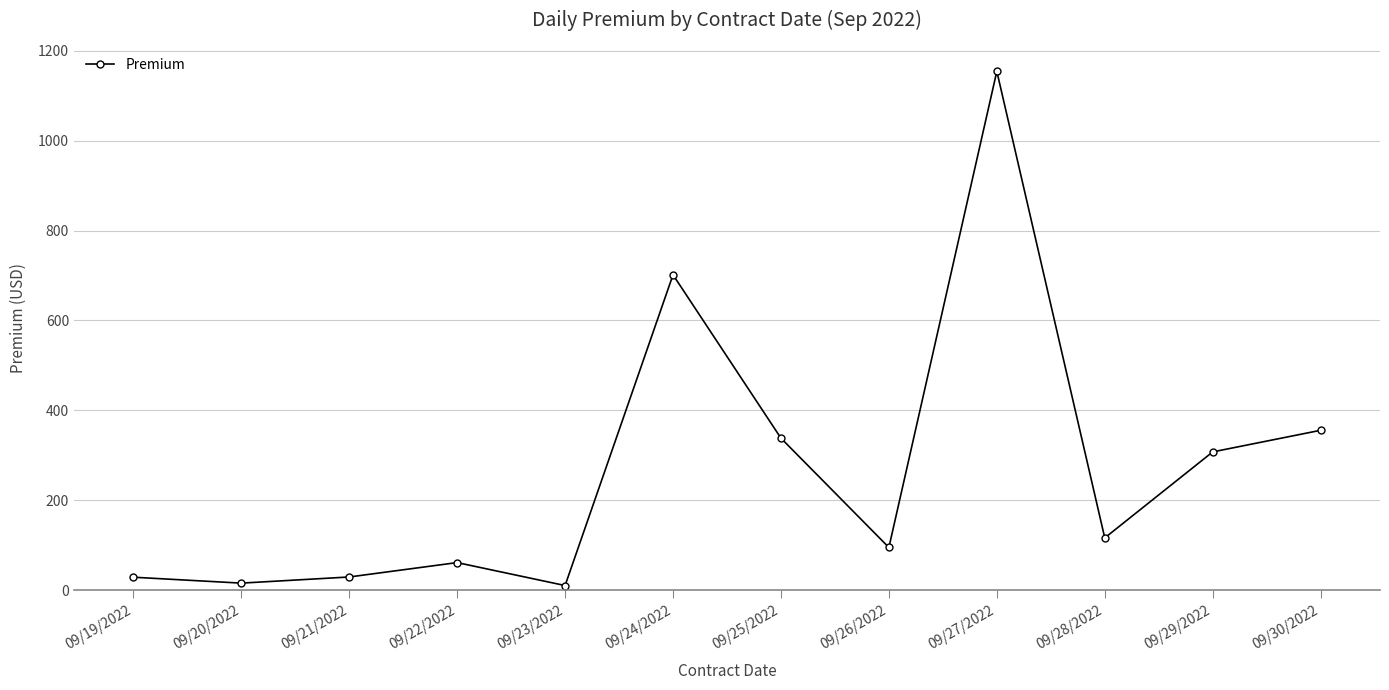

What is the greatest value displayed?

1154.3